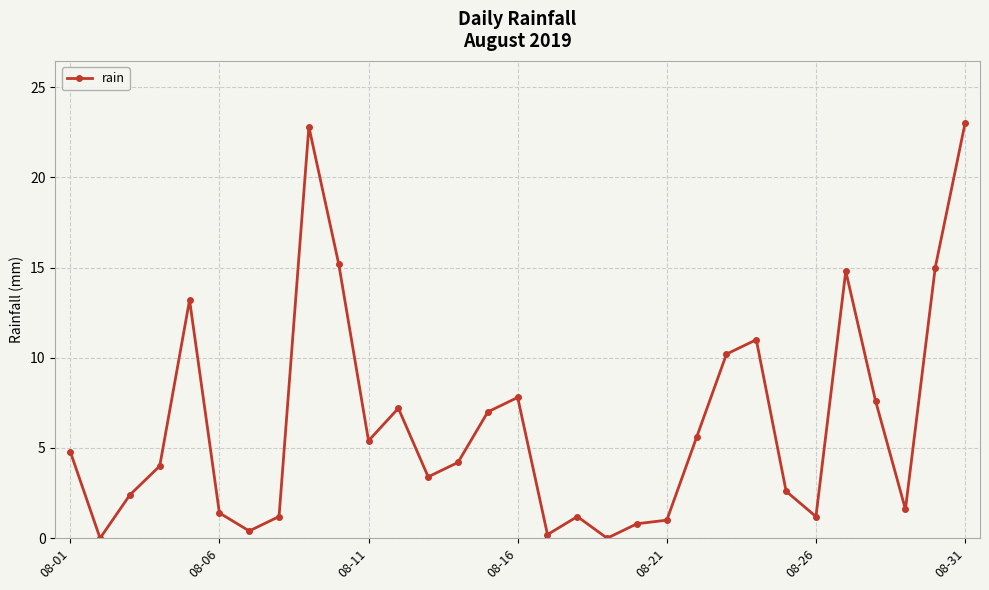

True or false: there are more than 2 points higher than both neighbors.

True